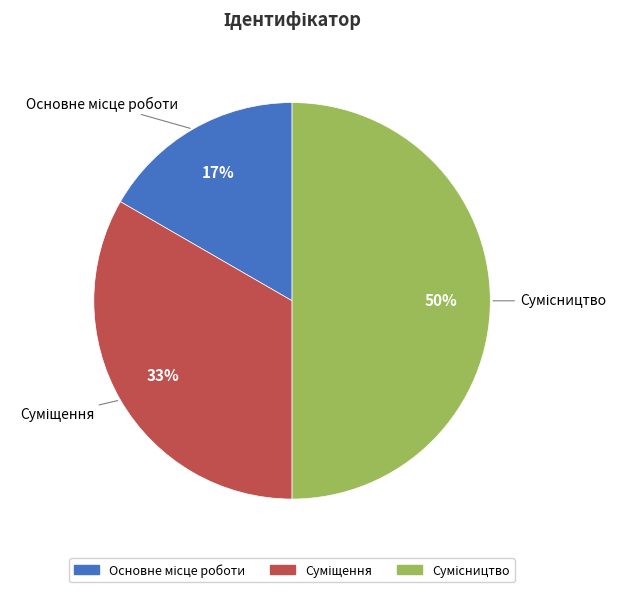

Between Суміщення and Сумісництво, which is larger?

Сумісництво